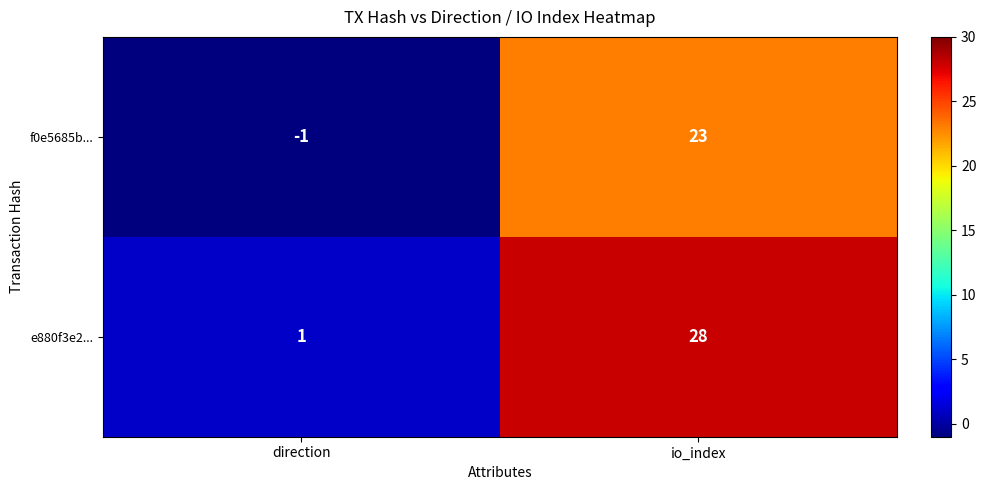

At which category does the chart reach its minimum across all series?

direction